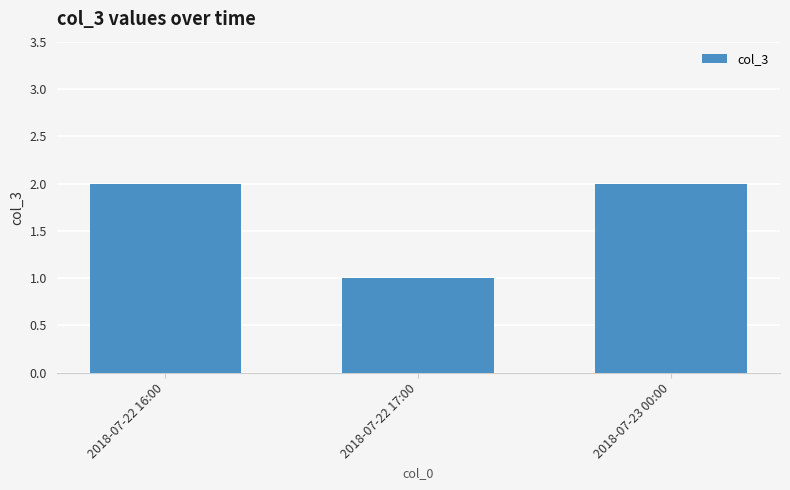

How many values are below 2?

1